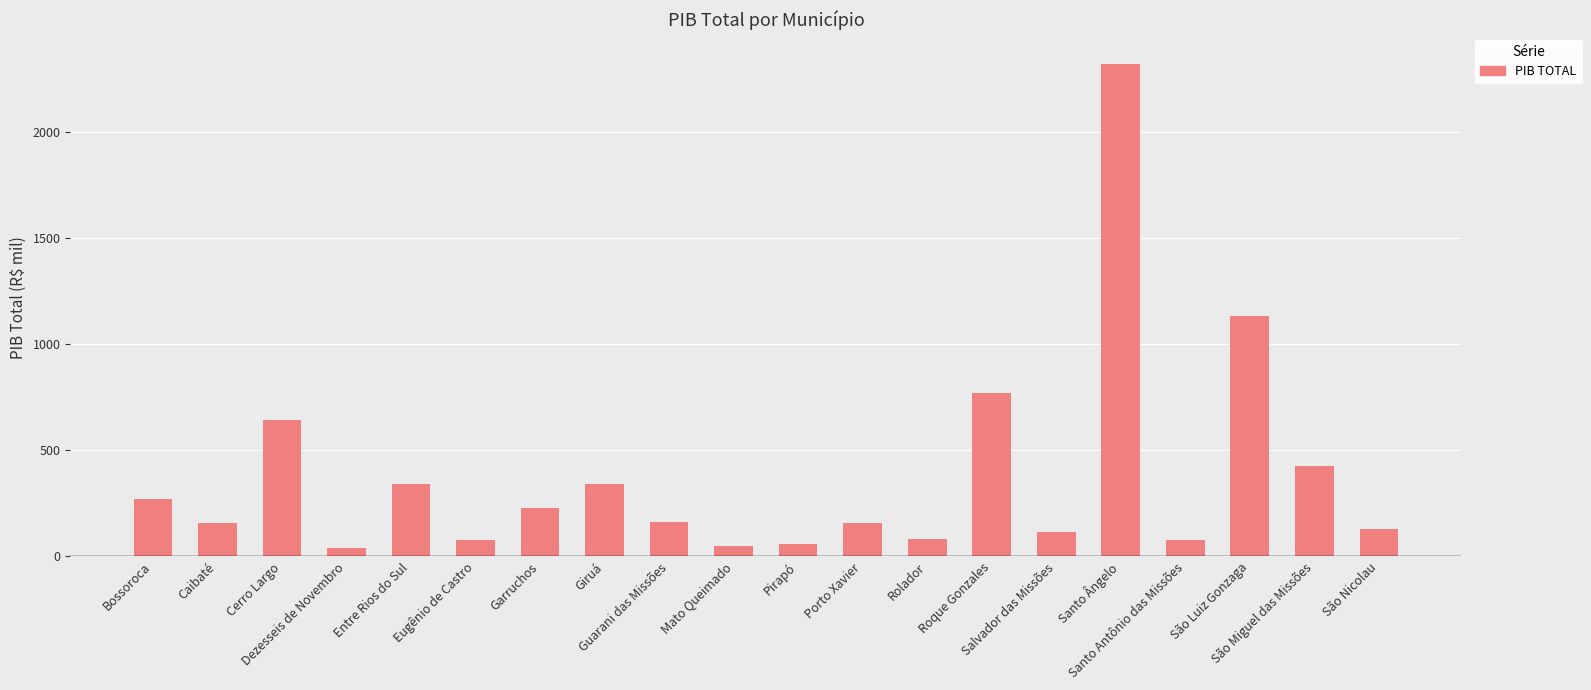

Is it true that the value at Caibaté is 48.7?

False